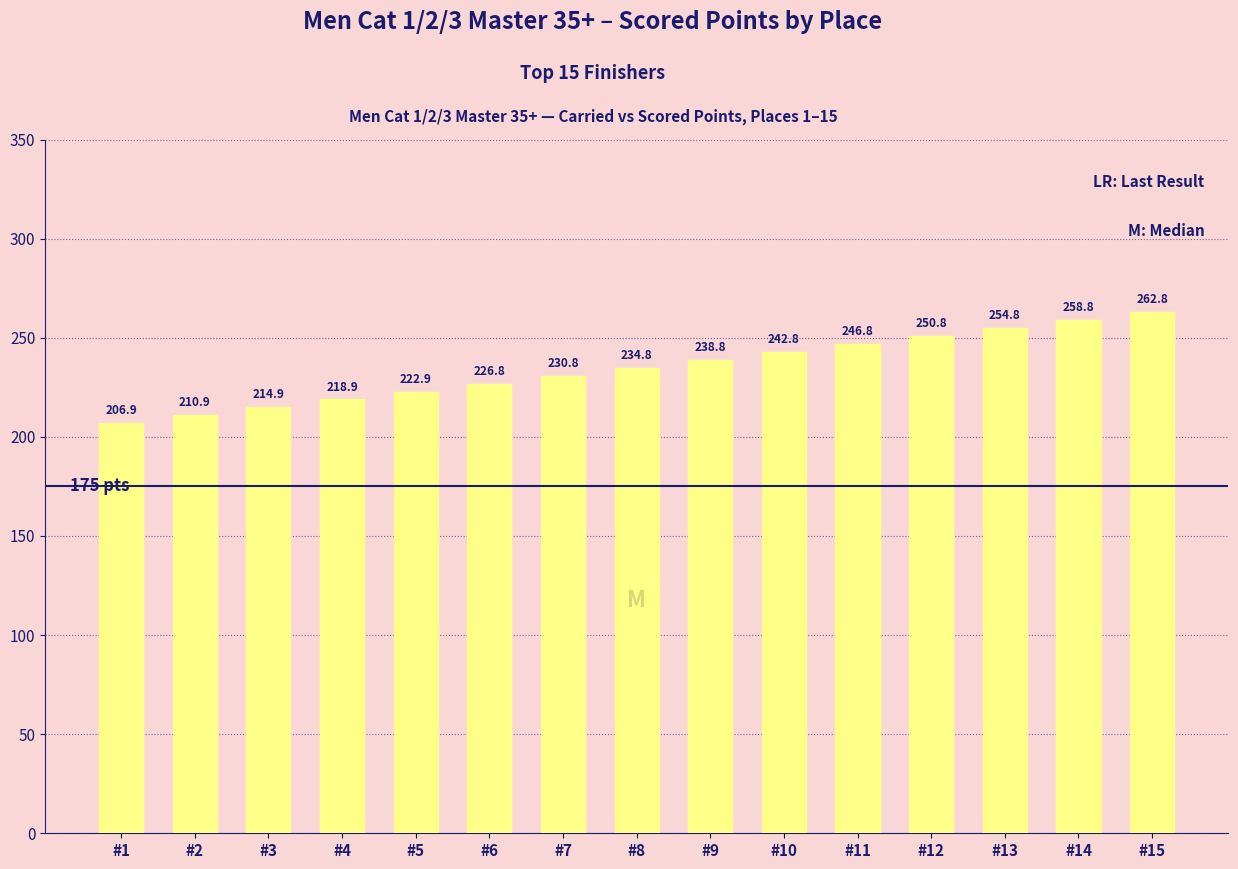

Does the chart contain stacked bars?

No